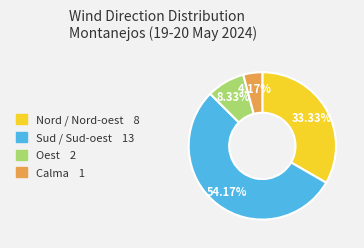

To the nearest percent, what portion does Sud / Sud-oest represent?

54%